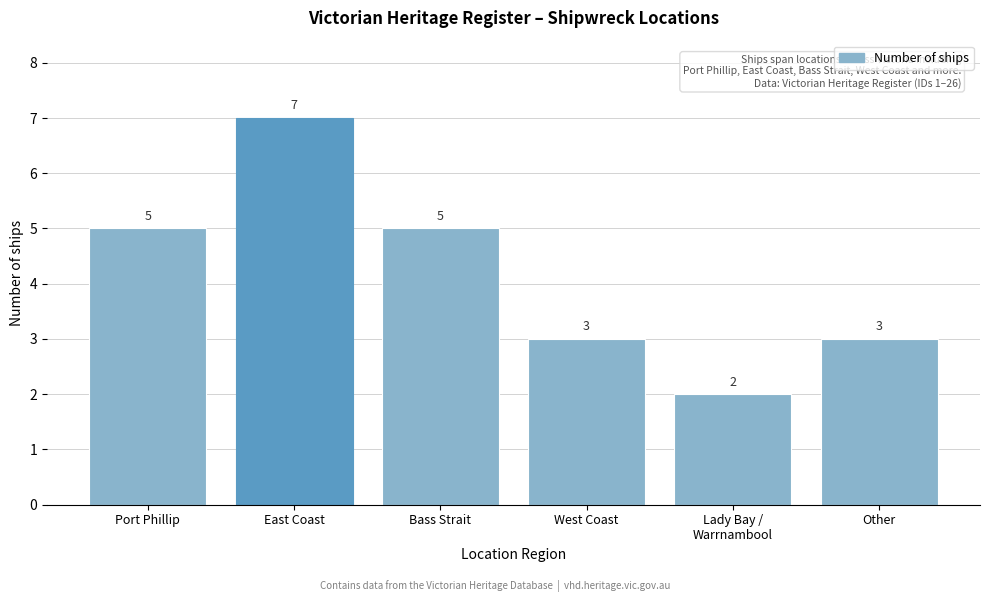

Reading left to right, list all the values displayed in this chart.

5	7	5	3	2	3